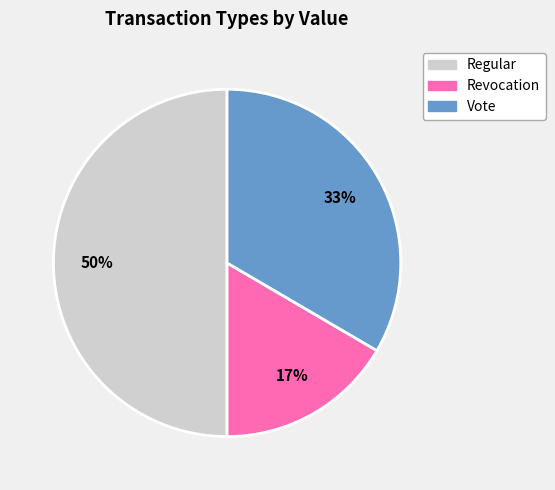

Does Vote account for over 50% of the chart?

No